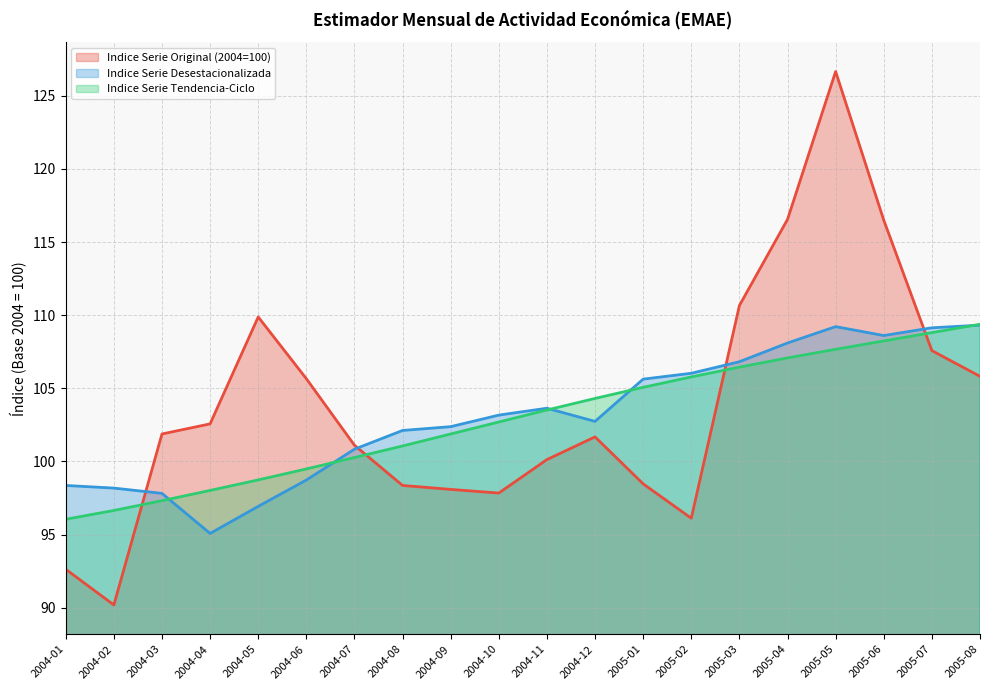

At which category does the chart reach its peak across all series?

2005-05